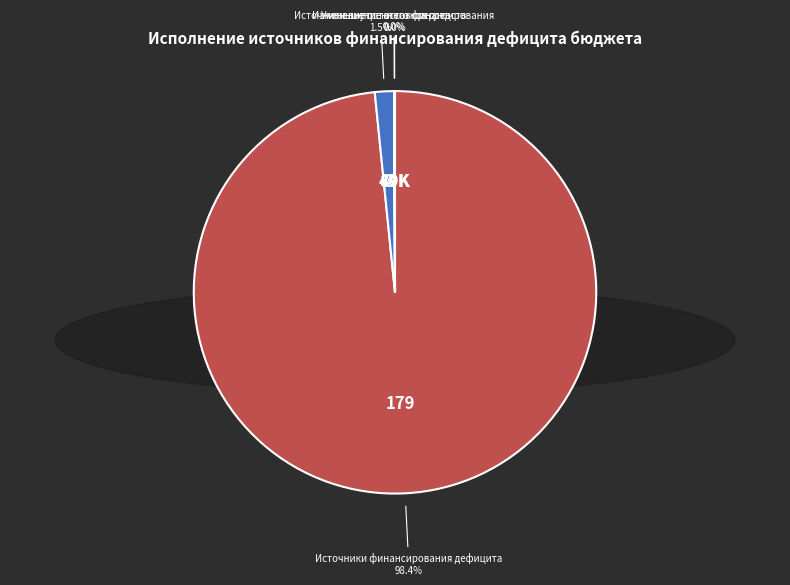

Is there any slice that represents more than half of the pie?

Yes